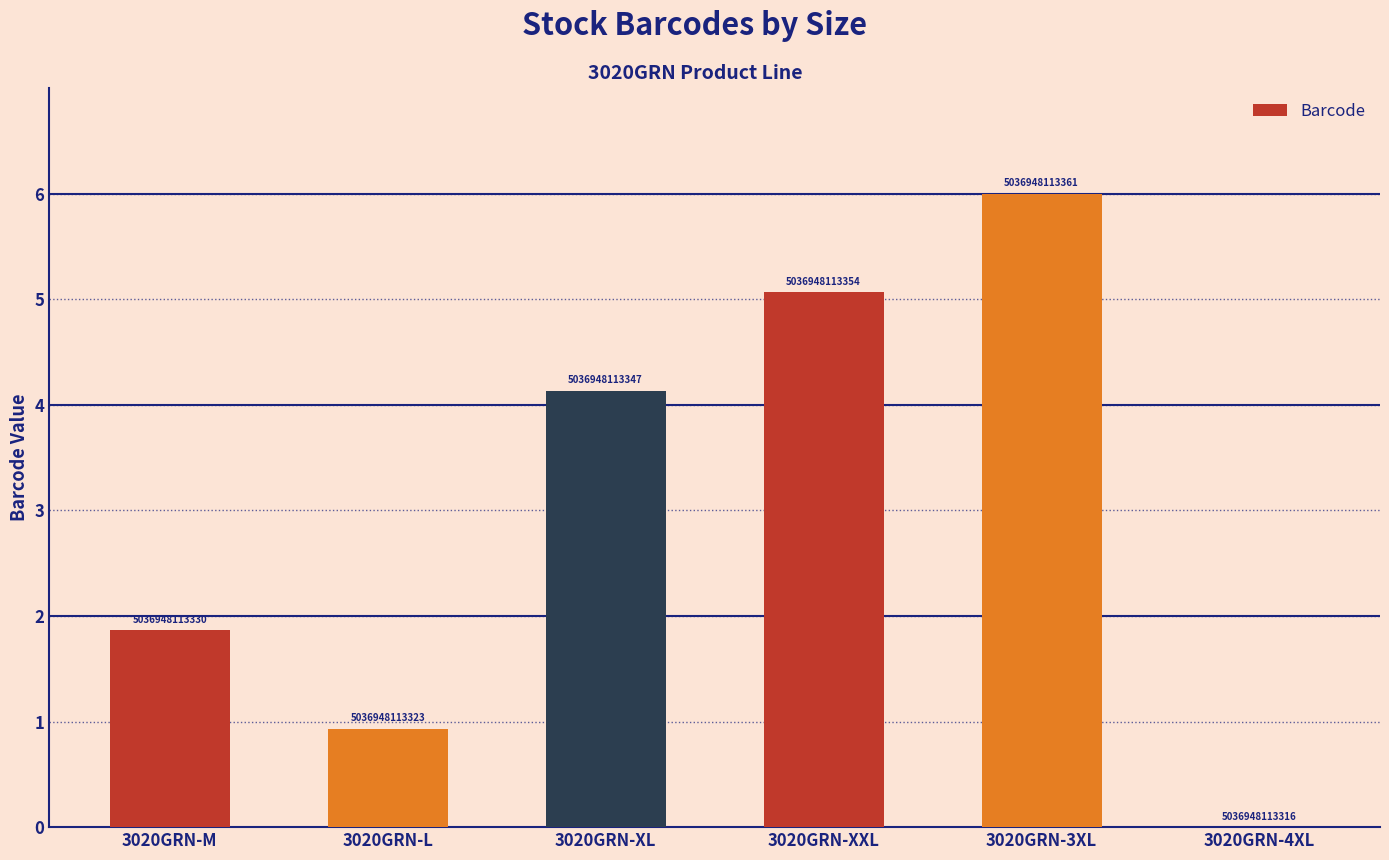

Reading left to right, what are all the values shown in this chart?

3020GRN-M=1.9	3020GRN-L=0.9	3020GRN-XL=4.1	3020GRN-XXL=5.1	3020GRN-3XL=6.0	3020GRN-4XL=0.0